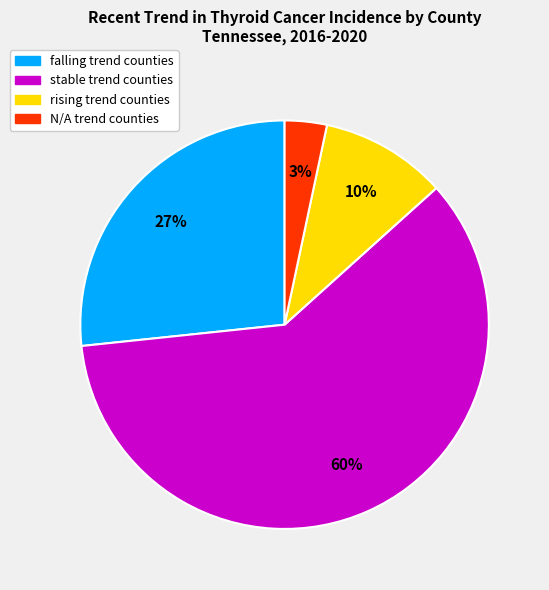

Is the sum of rising and N/A greater than half?

No